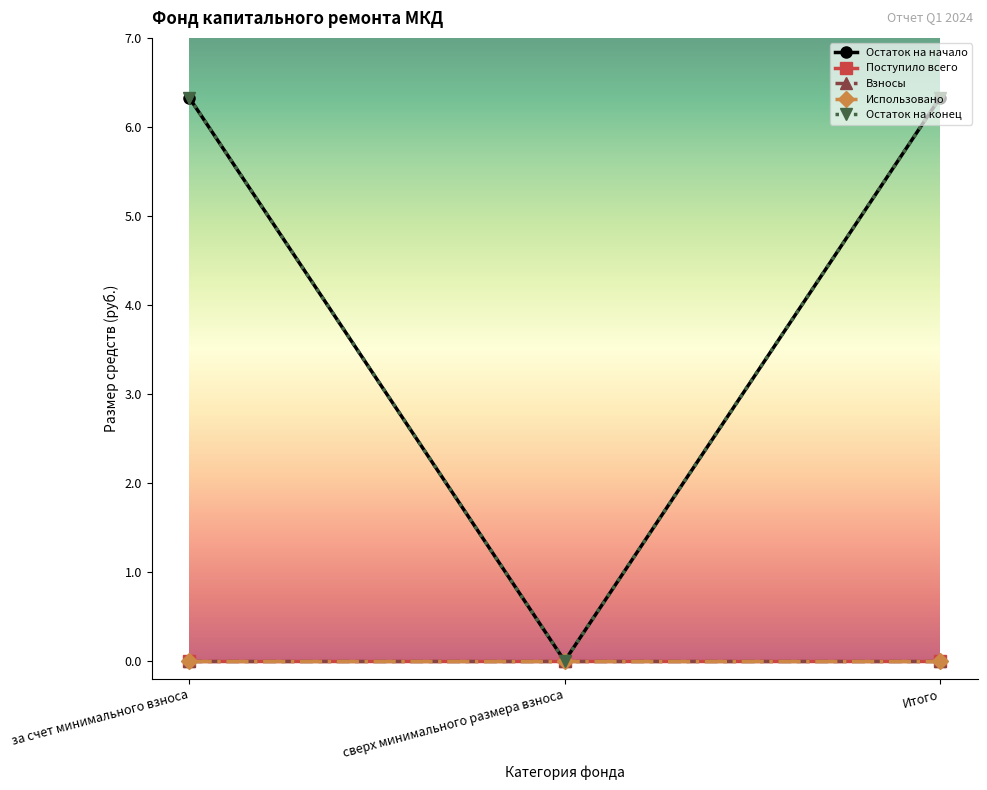

Between за счет минимального взноса and Итого, which is larger?

за счет минимального взноса